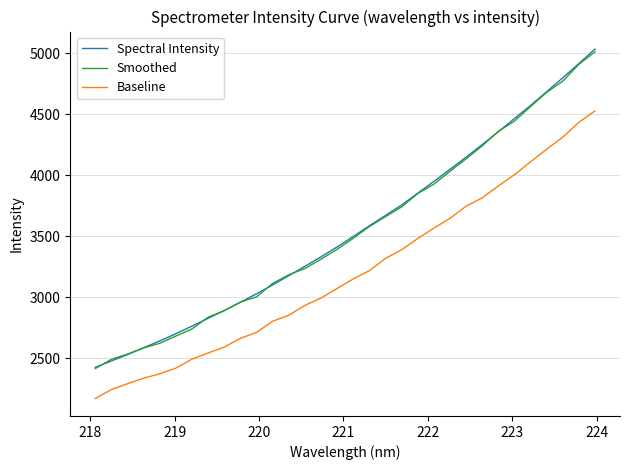

True or false: Baseline and Smoothed cross at least once.

False